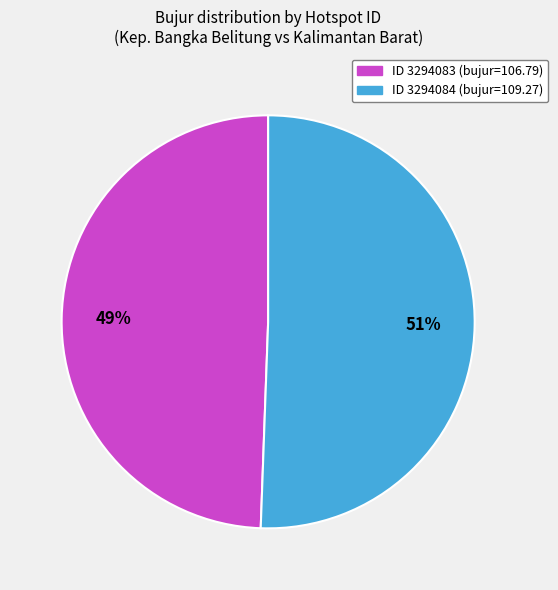

Is there a majority slice in this chart?

Yes